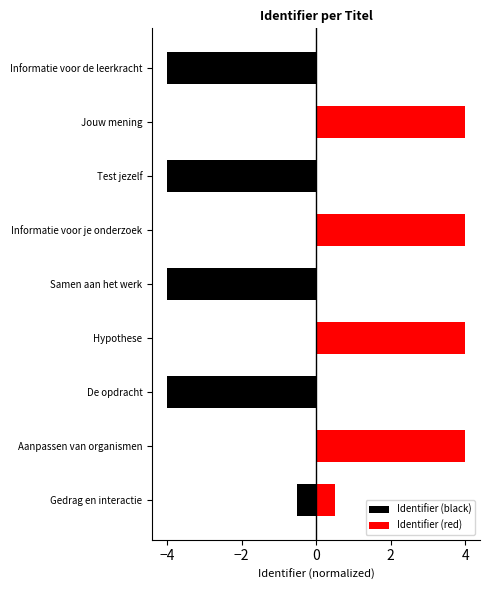

At how many categories does at least one series exceed 3?

4